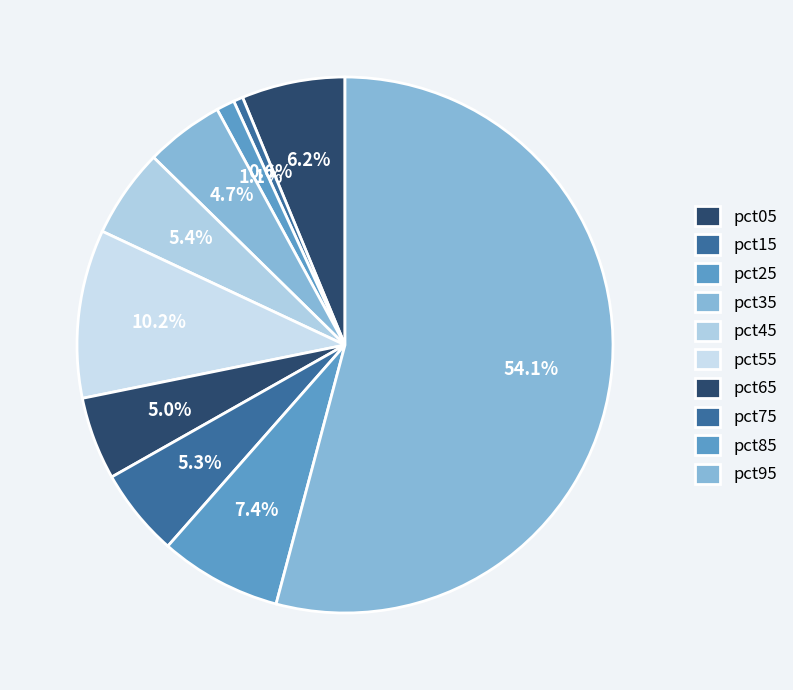

To the nearest percent, what percentage of the pie is pct75?

5%